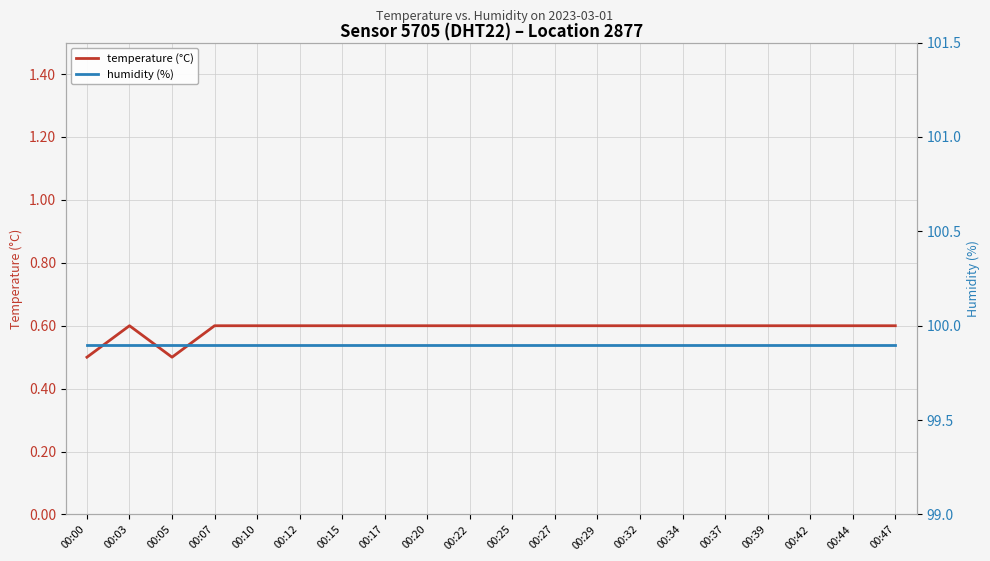

List the series in order of their overall mean, highest first.

humidity (%), temperature (°C)